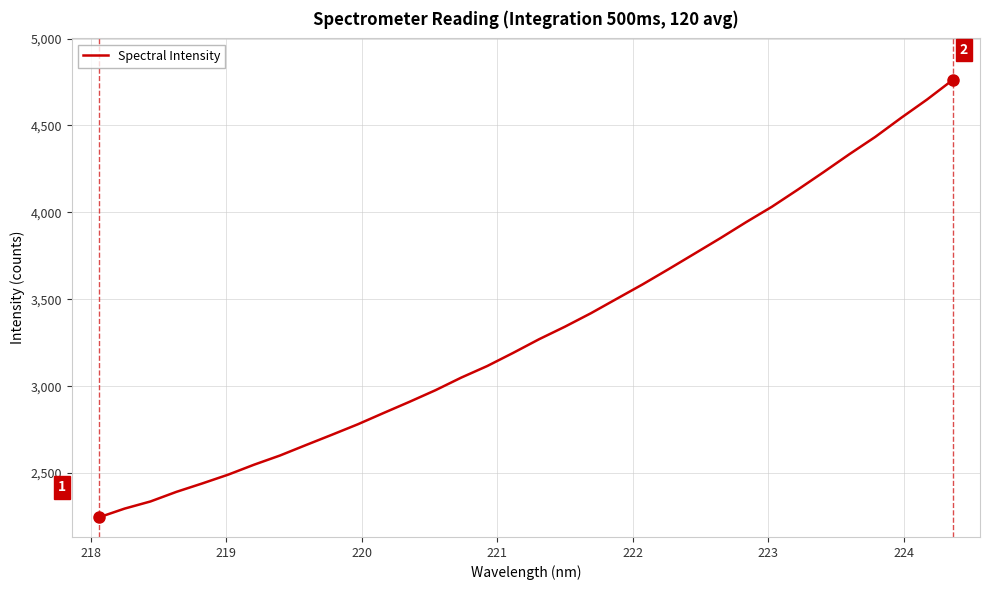

What is the smallest value displayed?

2244.8